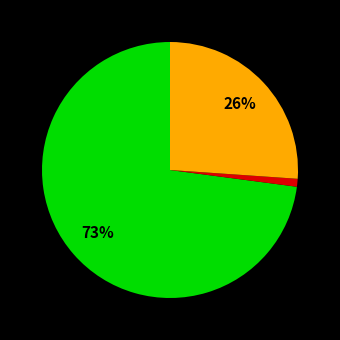

To the nearest percent, what is the difference between the largest and smallest slice percentages?

72%